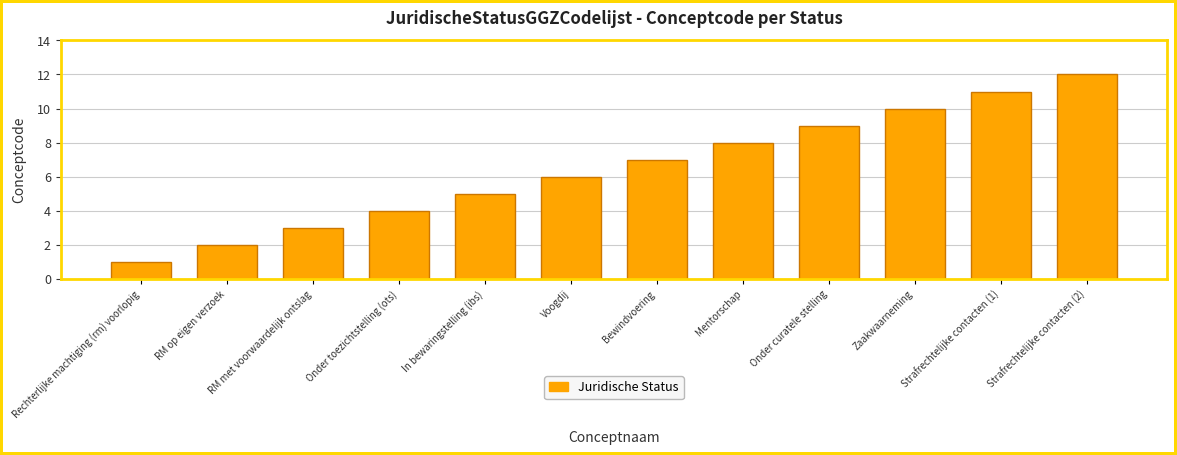

Rank the categories by value from highest to lowest.

Strafrechtelijke contacten (2), Strafrechtelijke contacten (1), Zaakwaarneming, Onder curatele stelling, Mentorschap, Bewindvoering, Voogdij, In bewaringstelling (ibs), Onder toezichtstelling (ots), RM met voorwaardelijk ontslag, RM op eigen verzoek, Rechterlijke machtiging (rm) voorlopig